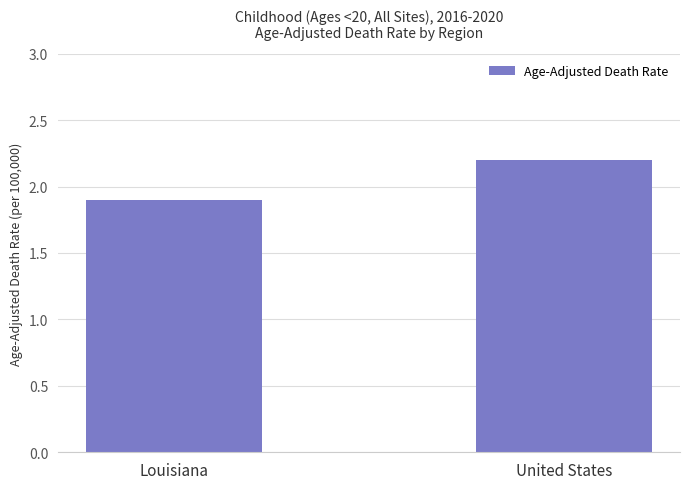

What is the minimum value shown in the chart?

1.9